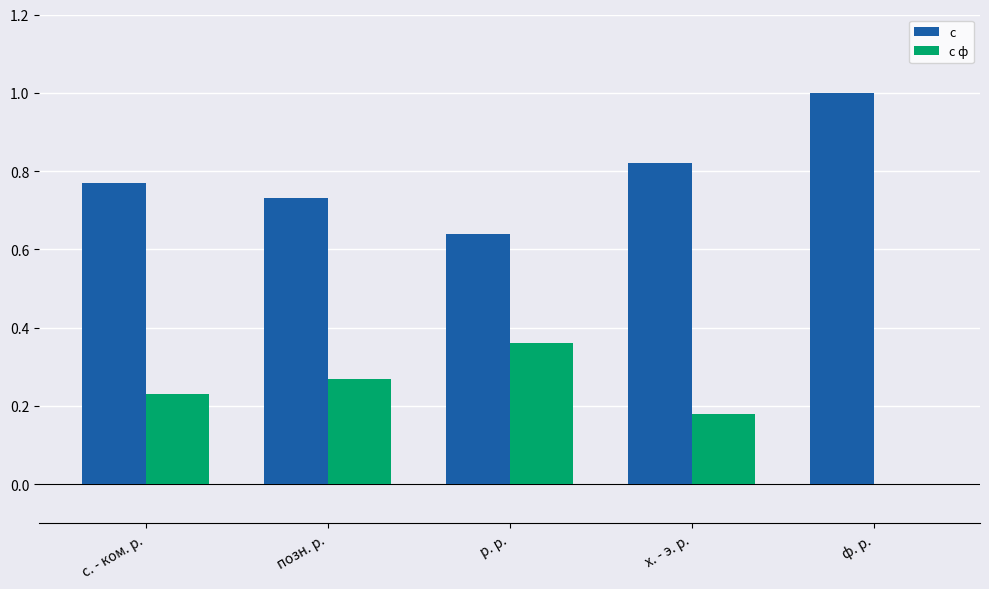

What are all the series names shown in the legend?

с, с ф